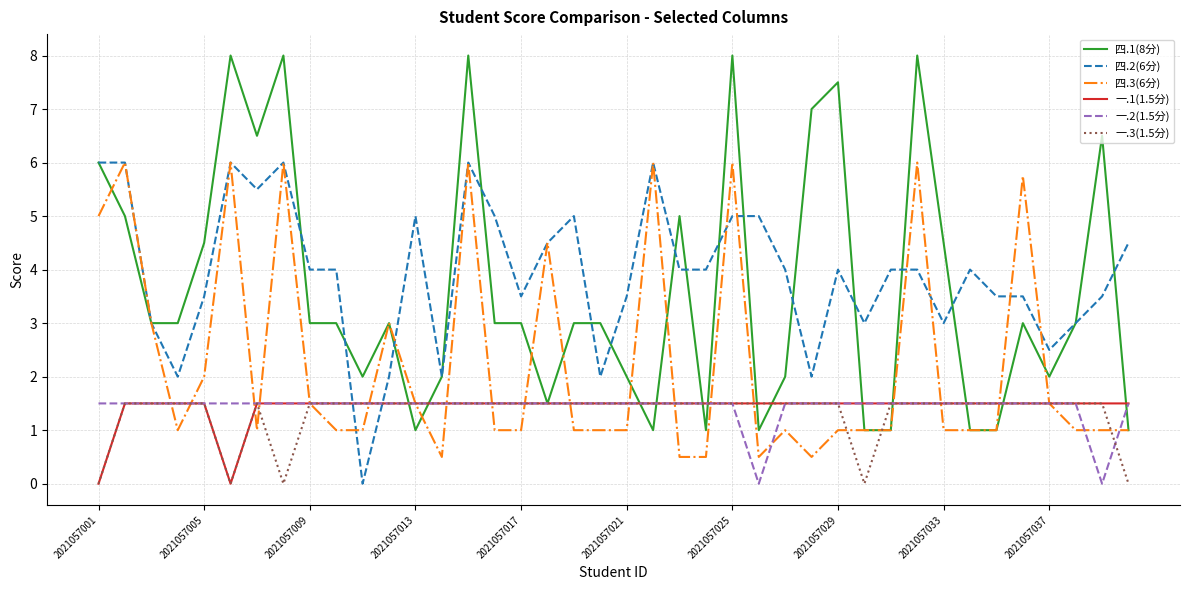

What is the maximum value for 四.3(6分)?

6.0